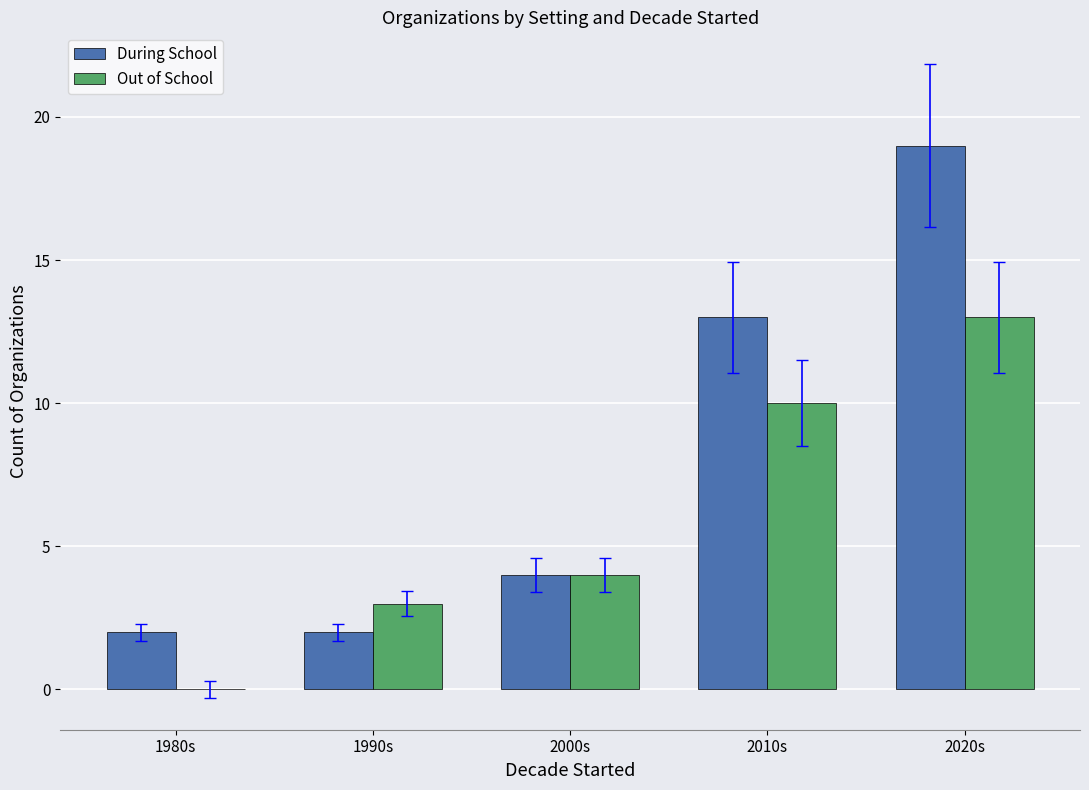

Reading left to right, list all the values displayed in this chart.

During School: 1980s=2	1990s=2	2000s=4	2010s=13	2020s=19
Out of School: 1980s=0	1990s=3	2000s=4	2010s=10	2020s=13